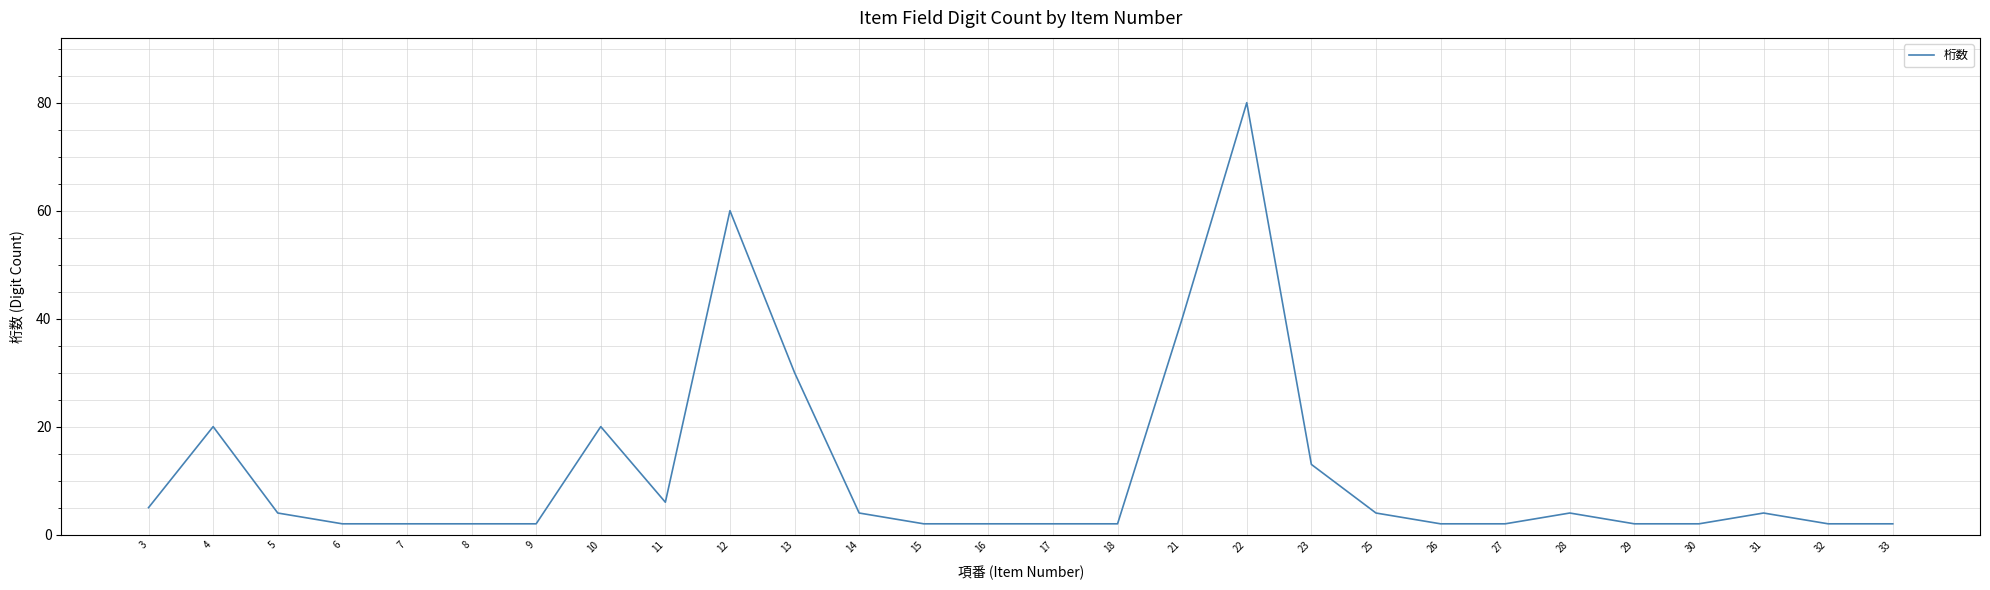

Is this an area chart (filled region under the line)?

No